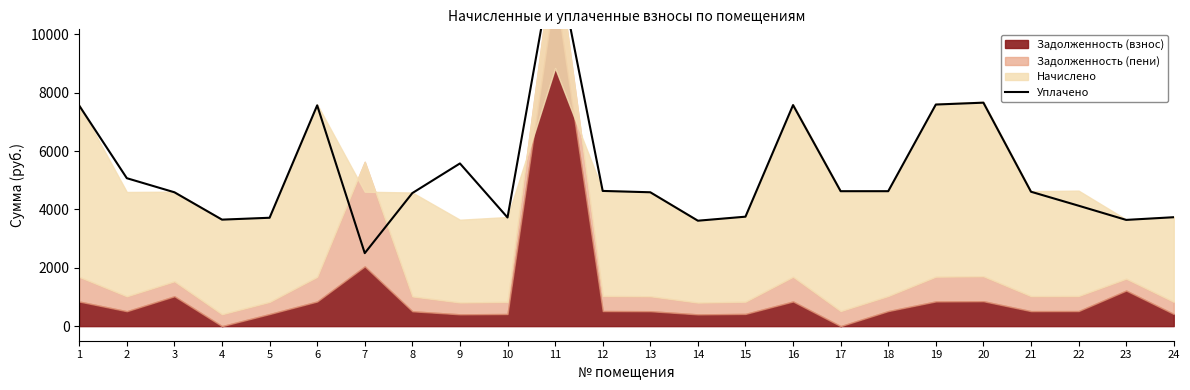

What is the average value?

5257.1